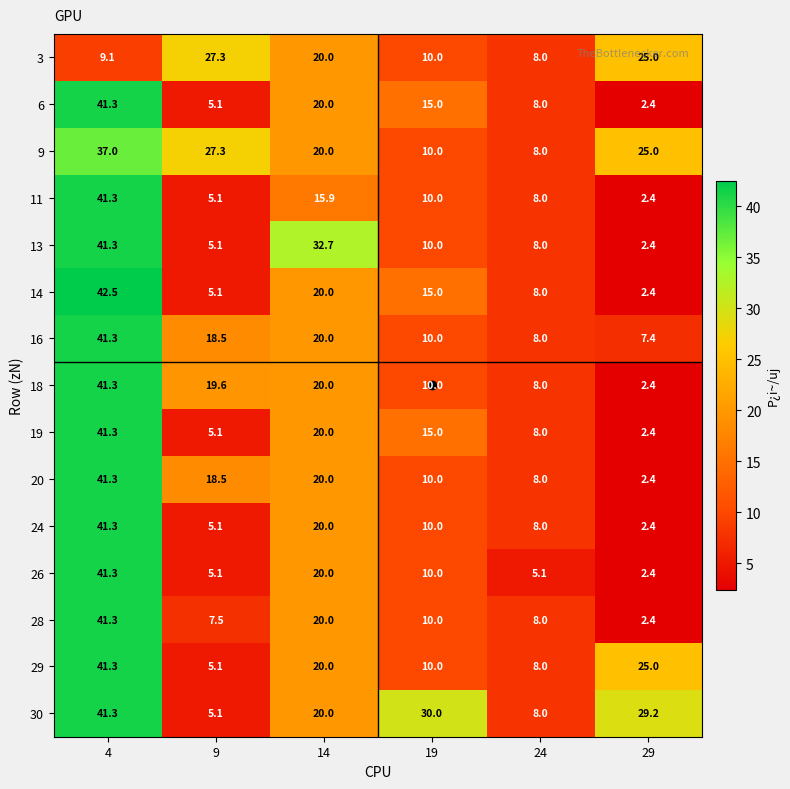

At which label does 29 first exceed 20?

4